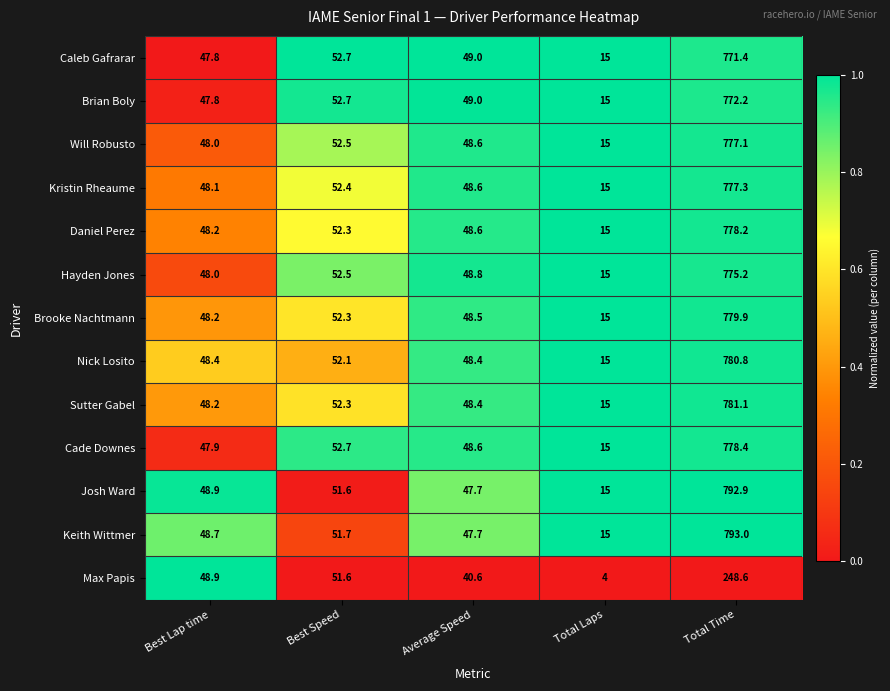

What is the approximate value of Josh Ward at Best Speed?

51.6